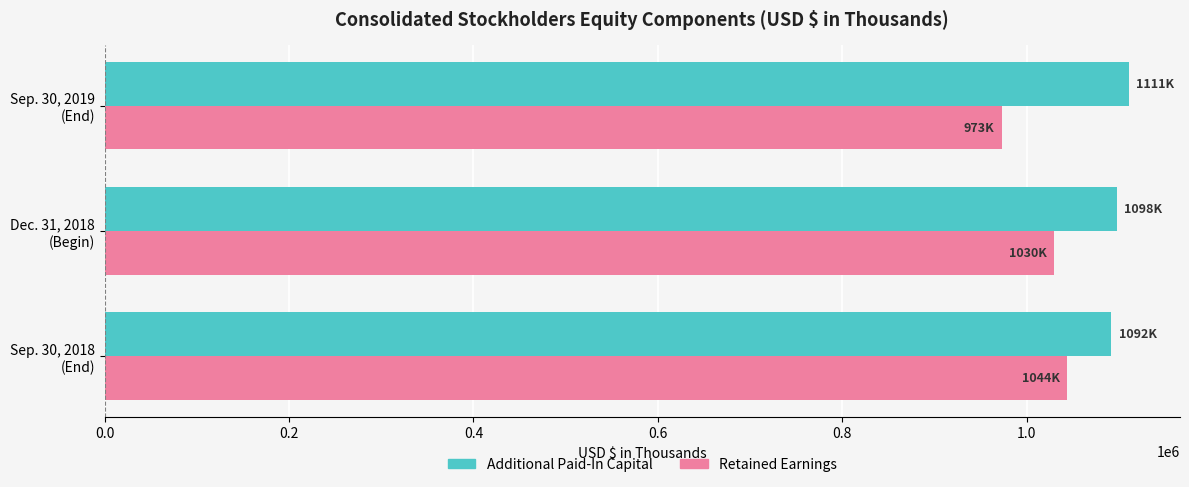

What is the difference between the second highest and minimum values in the Additional Paid-In Capital series?

6095